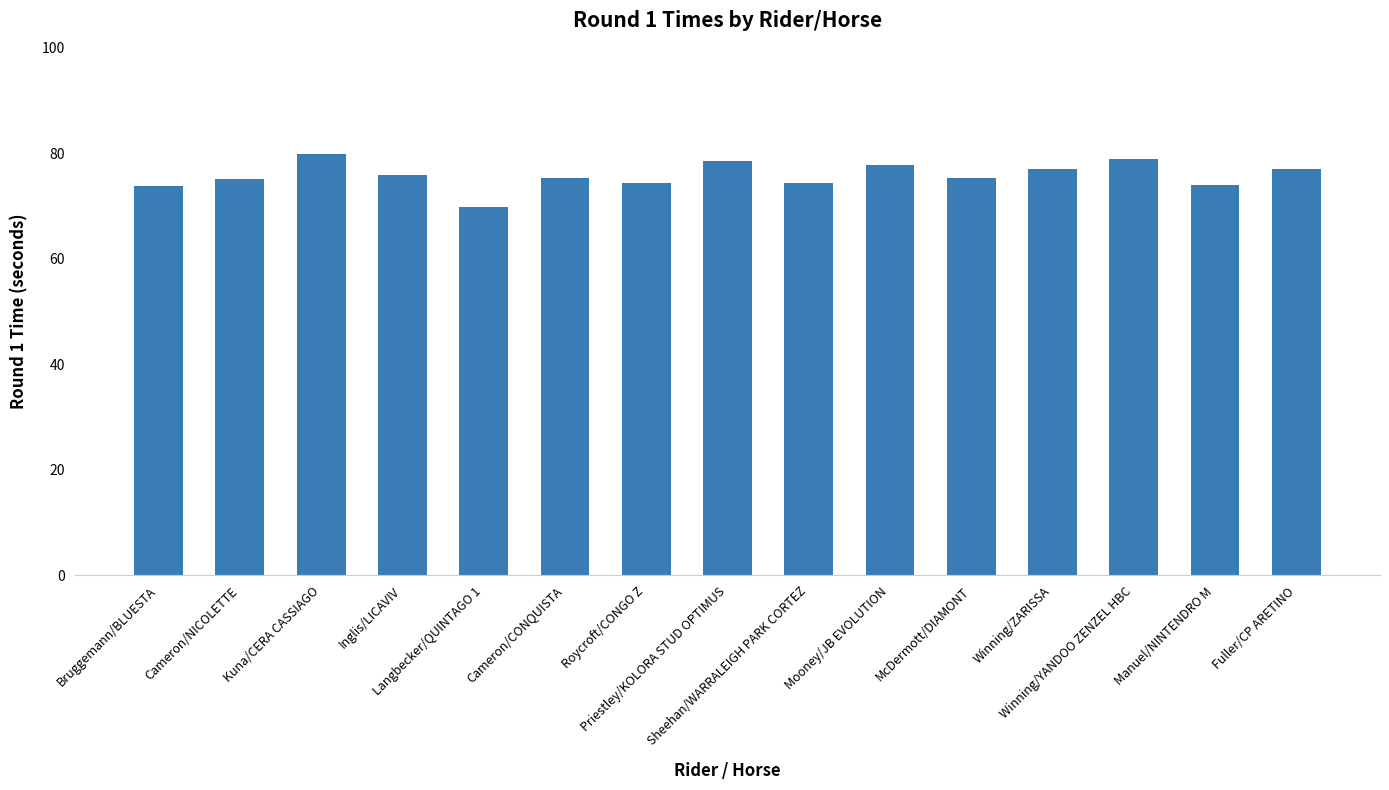

The value at McDermott/DIAMONT is 75.3. True or false?

True